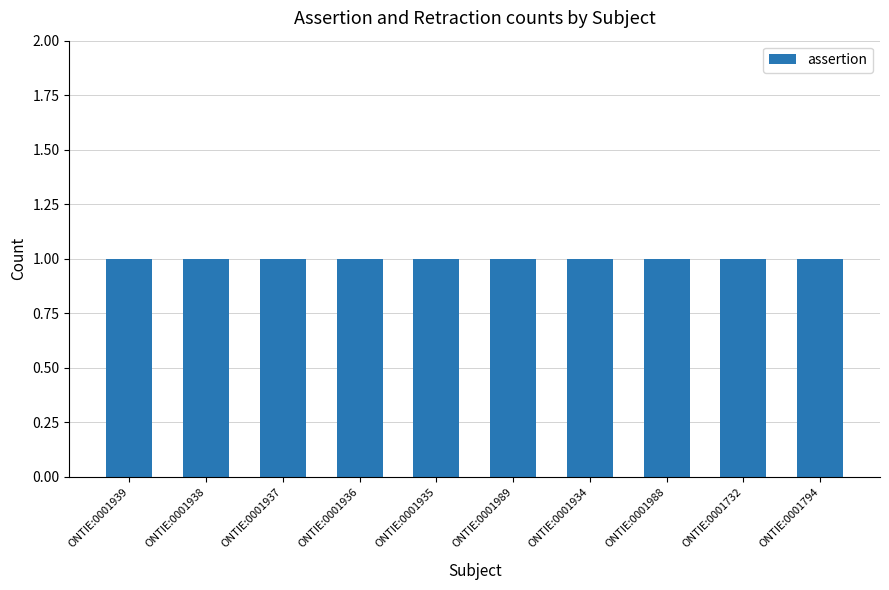

What is the highest value of the assertion series?

1